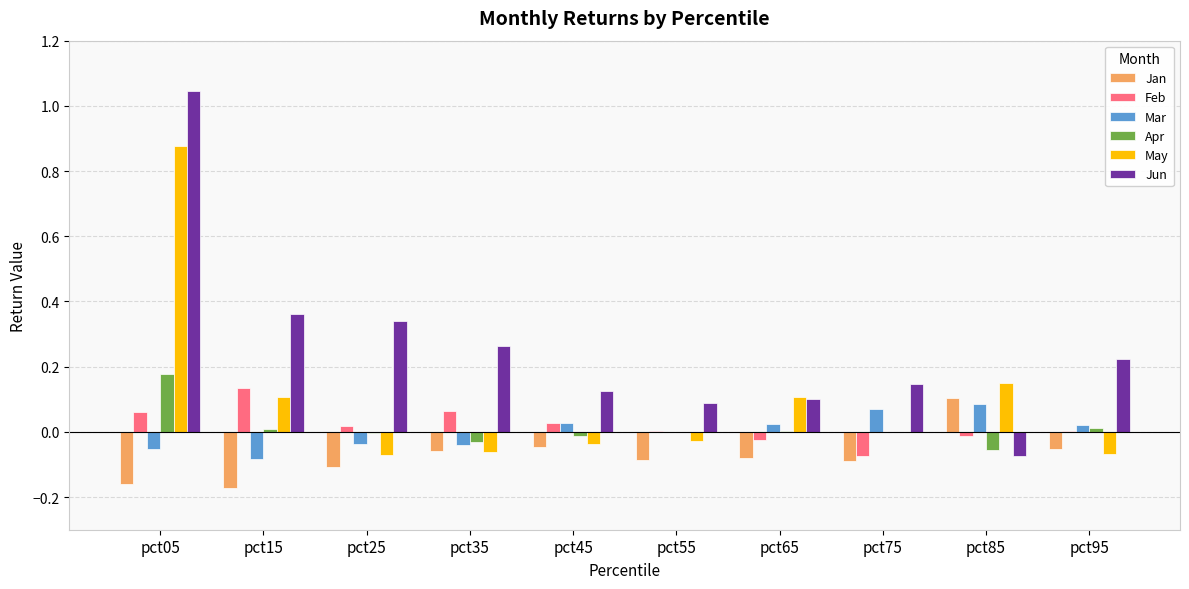

Which category has the highest value across all series?

pct05